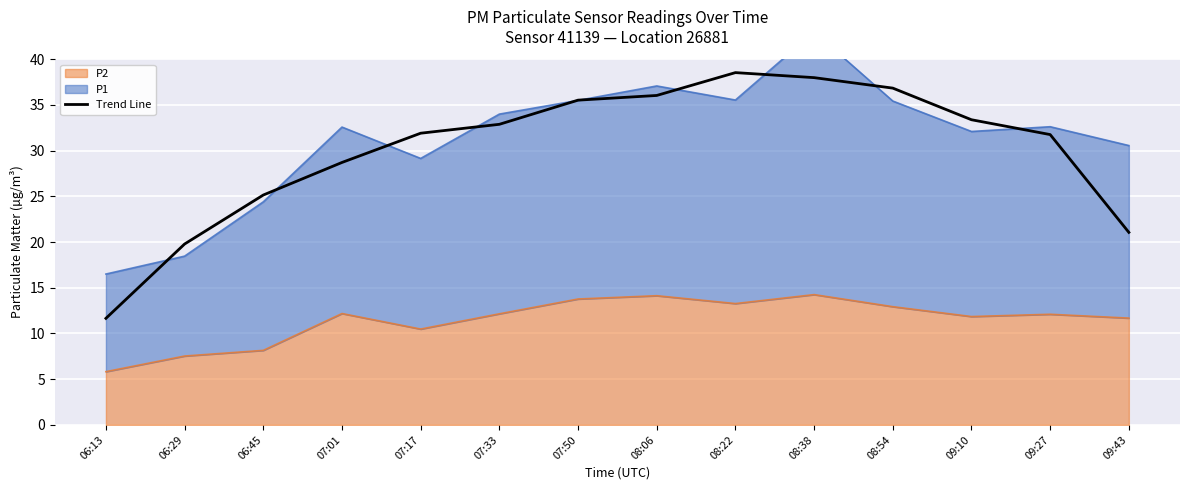

What position from the left is 09:10?

12